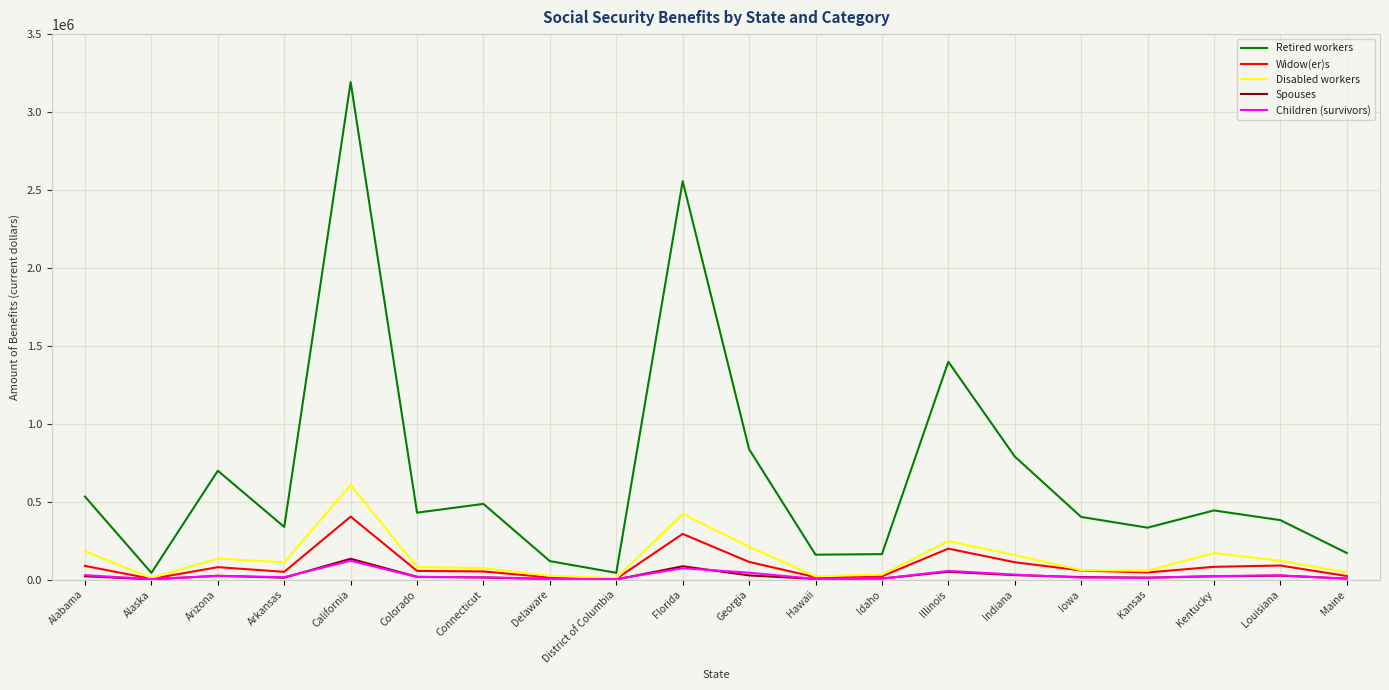

The value of Retired workers at Alabama is 532154. True or false?

True